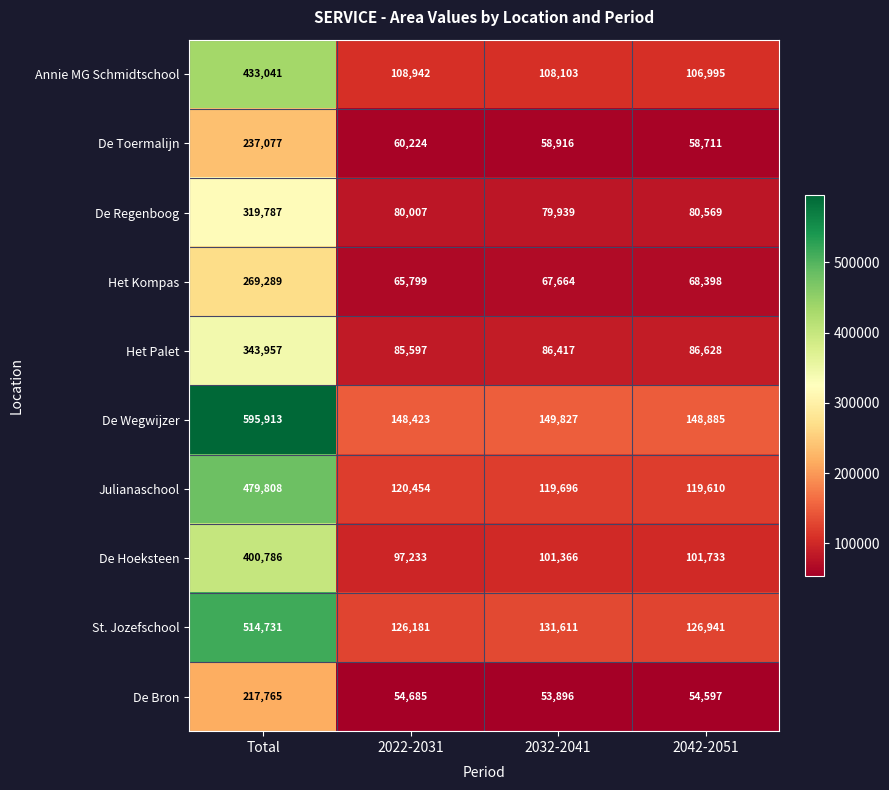

Is it true that De Hoeksteen equals 400786 at Total?

True